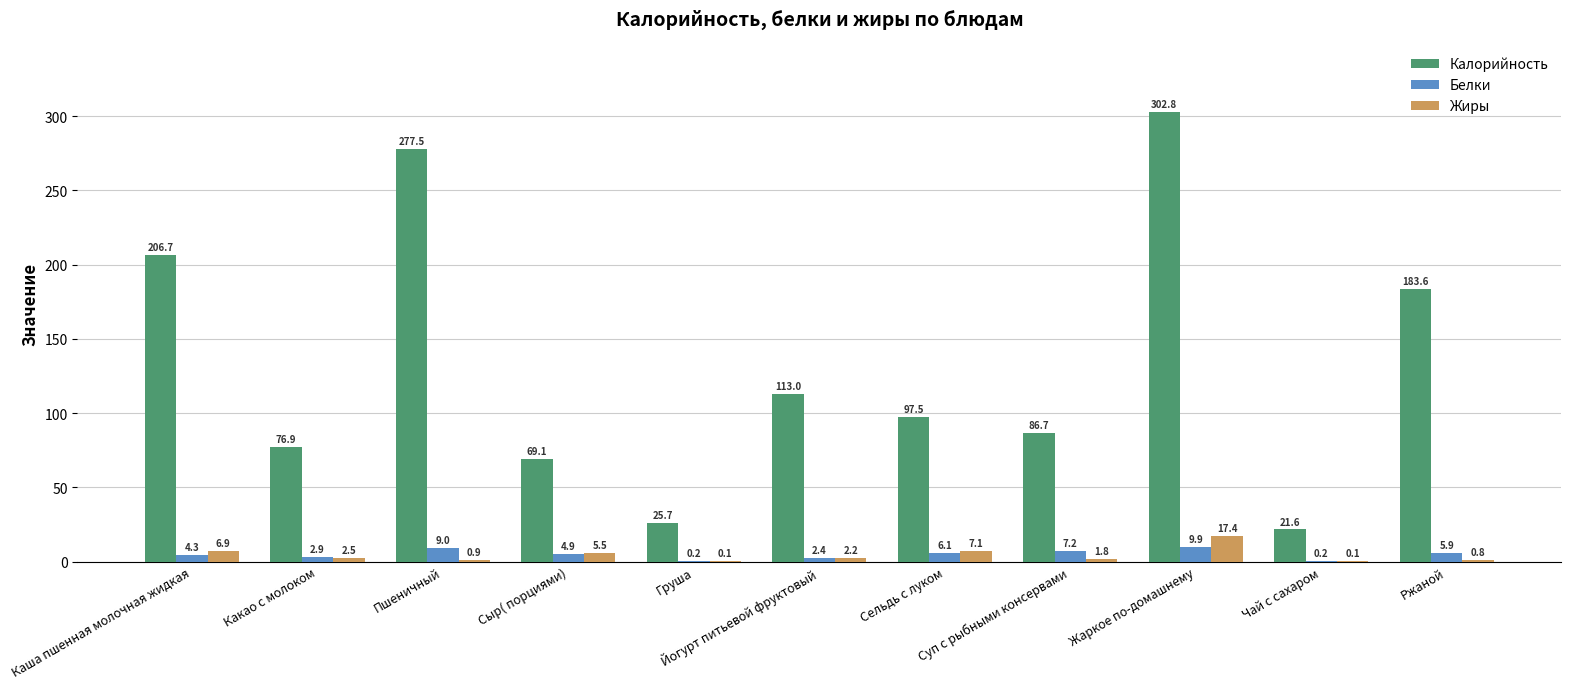

Which category has the highest value across all series?

Жаркое по-домашнему